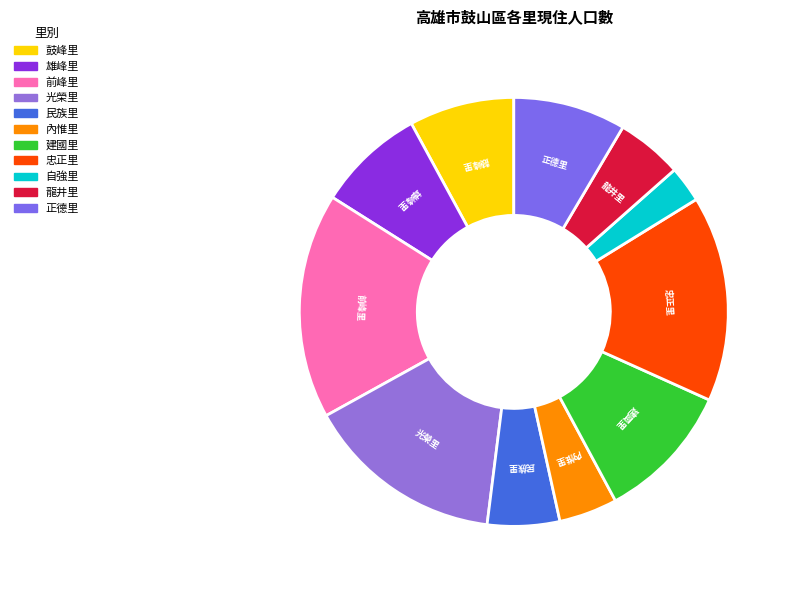

Combined, what portion of the pie is 忠正里 and 建國里?

25.9%